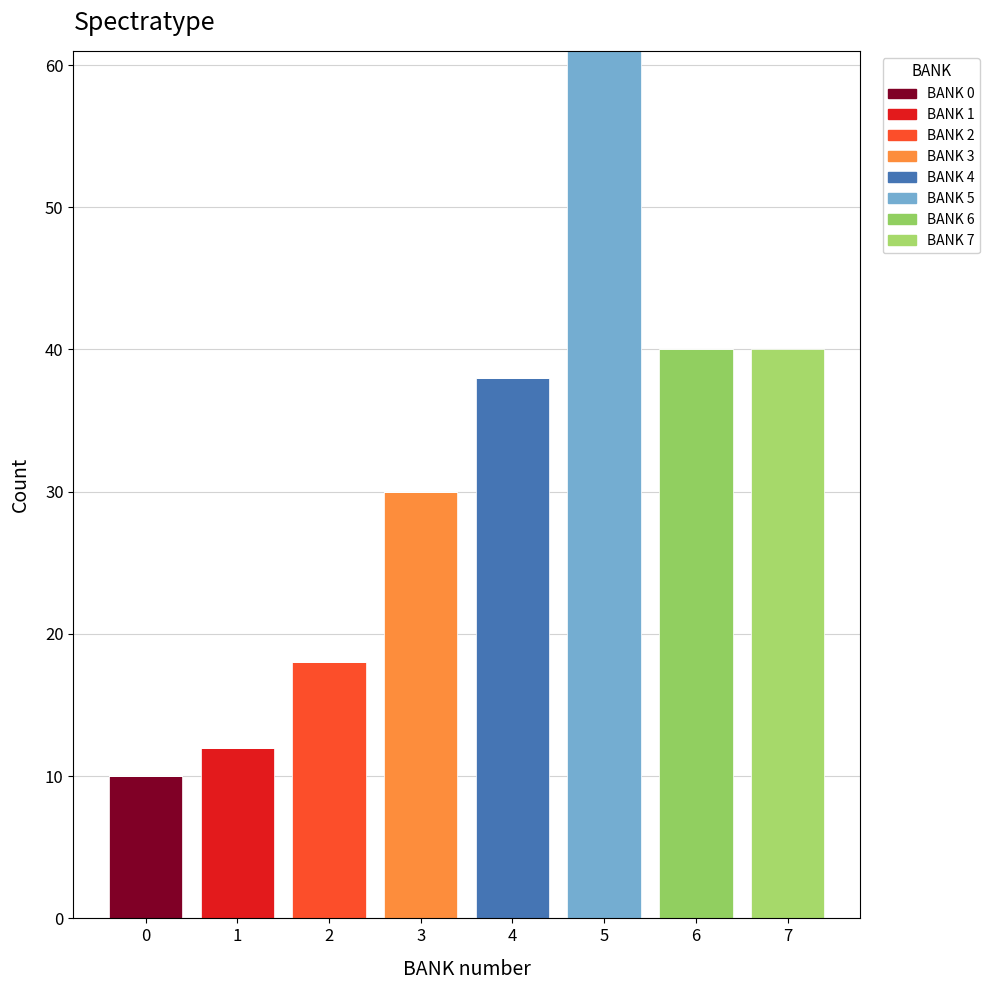

Reading left to right, transcribe this chart: for each stacked bar, give the range it covers on the x-axis and its total height. The values are not printed on the chart, so give them approximately, as read against the axis.

-0.5 to 0.5: 10
0.5 to 1.5: 12
1.5 to 2.5: 18
2.5 to 3.5: 30
3.5 to 4.5: 38
4.5 to 5.5: 61
5.5 to 6.5: 40
6.5 to 7.5: 40